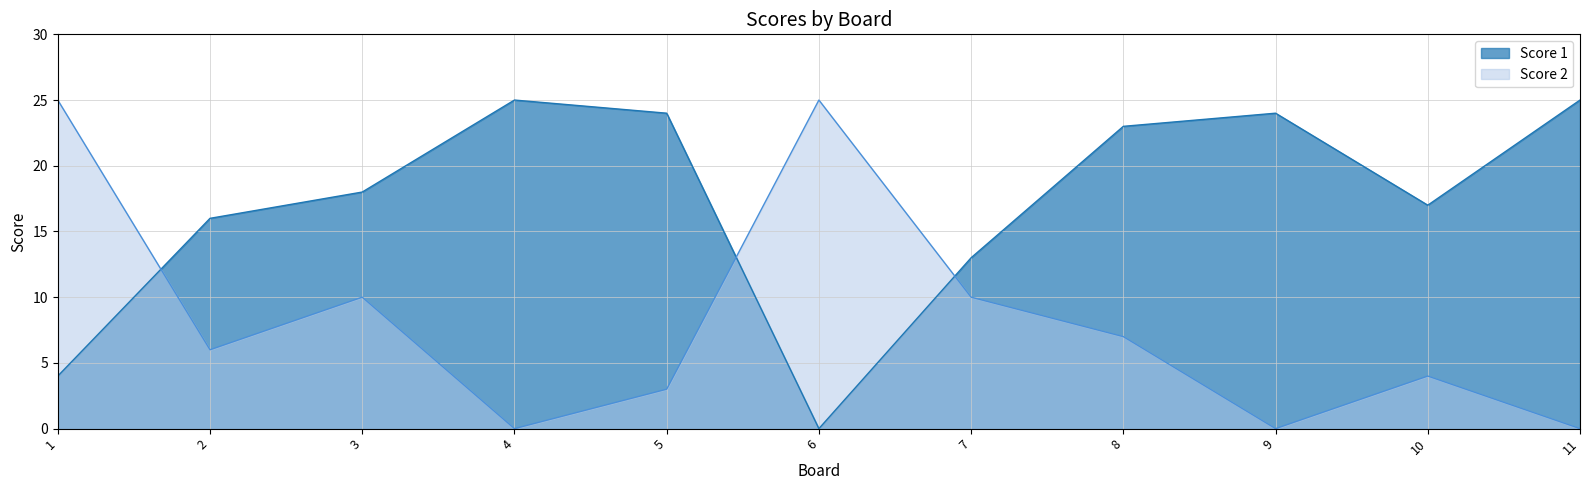

What is the sum of the Score 2 values at 10 and 8?

11